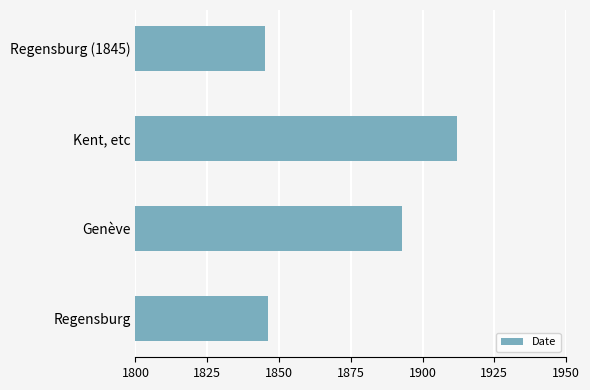

Reading bottom to top, what are all the values shown in this chart?

Regensburg=1846	Genève=1893	Kent, etc=1912	Regensburg (1845)=1845